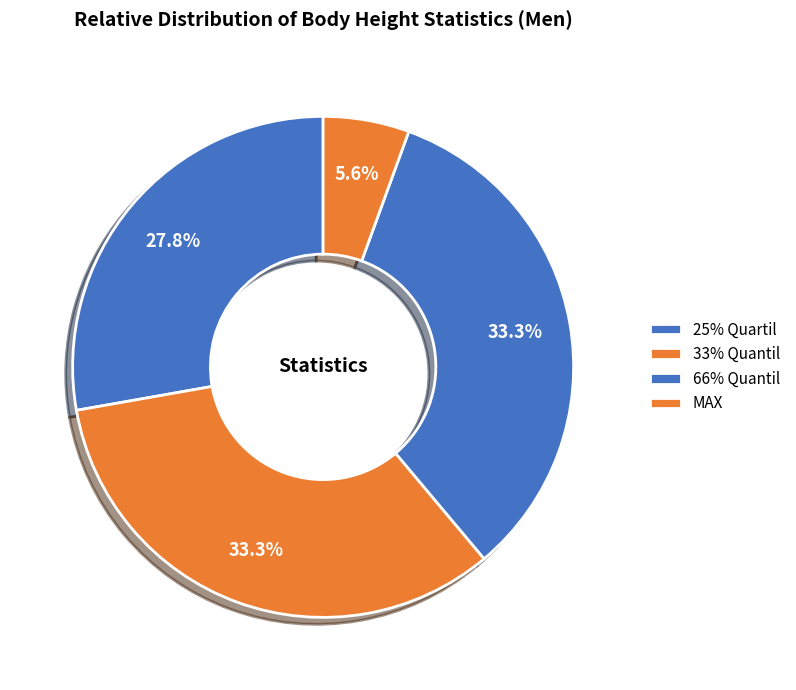

Does 66% Quantil represent more than half of the total?

No